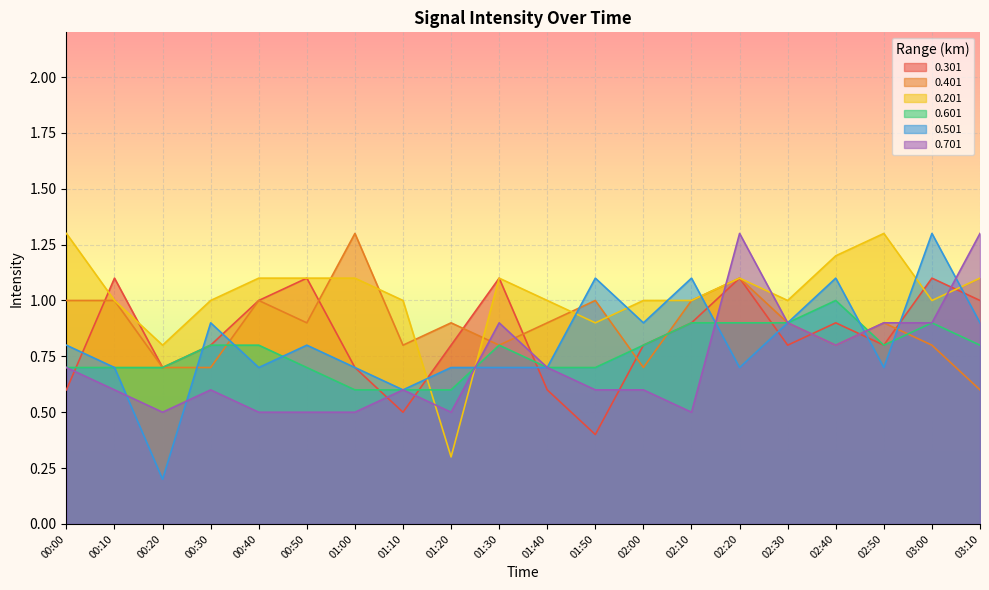

What is the total value across all series at 01:30?

5.4